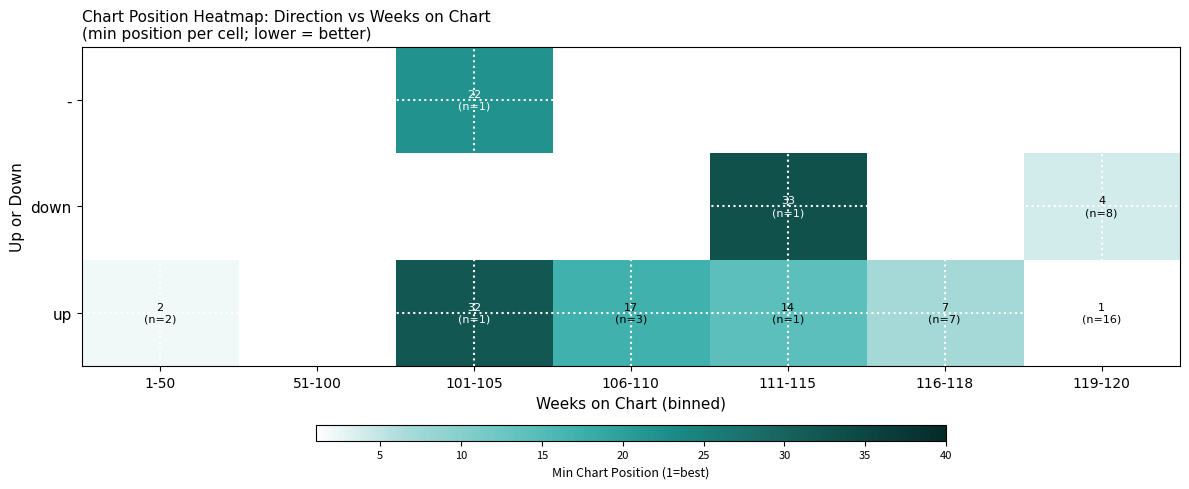

Read the up value at 1-50.

2.0